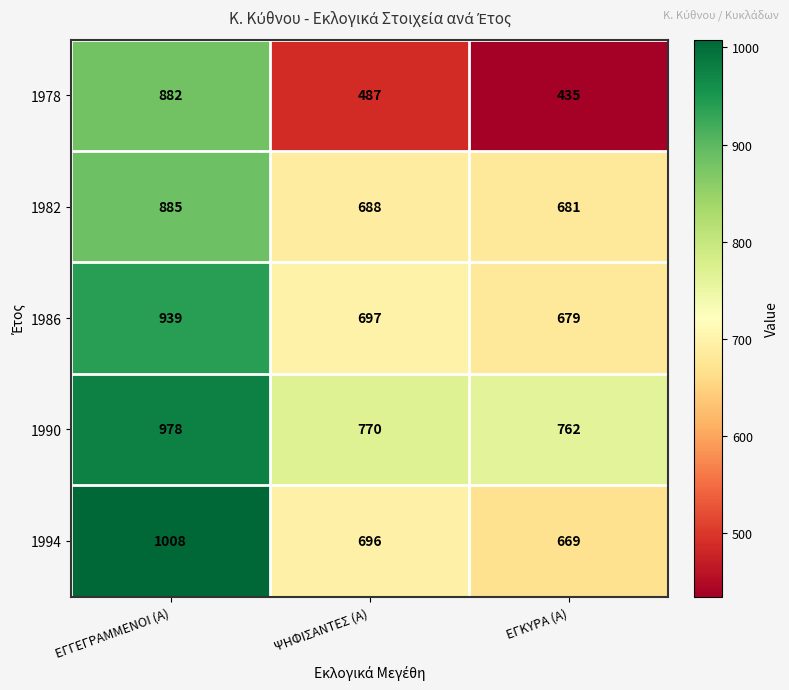

Which series has the largest range (max minus min)?

1978